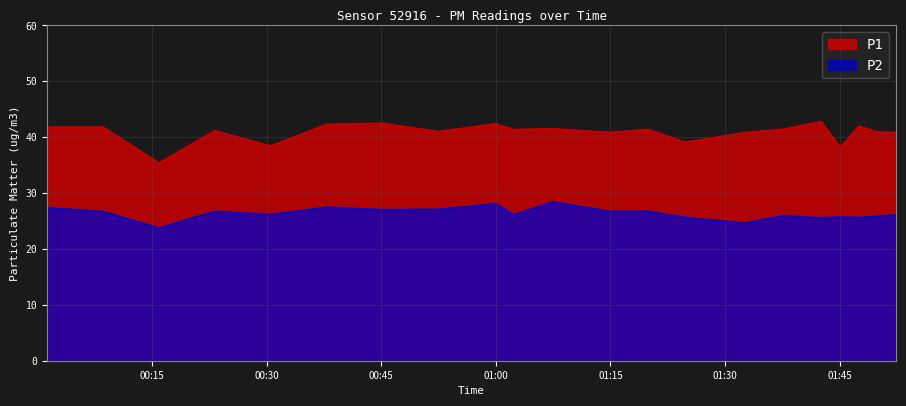

True or false: P1 has a value of 21.4 at 00:52.

False